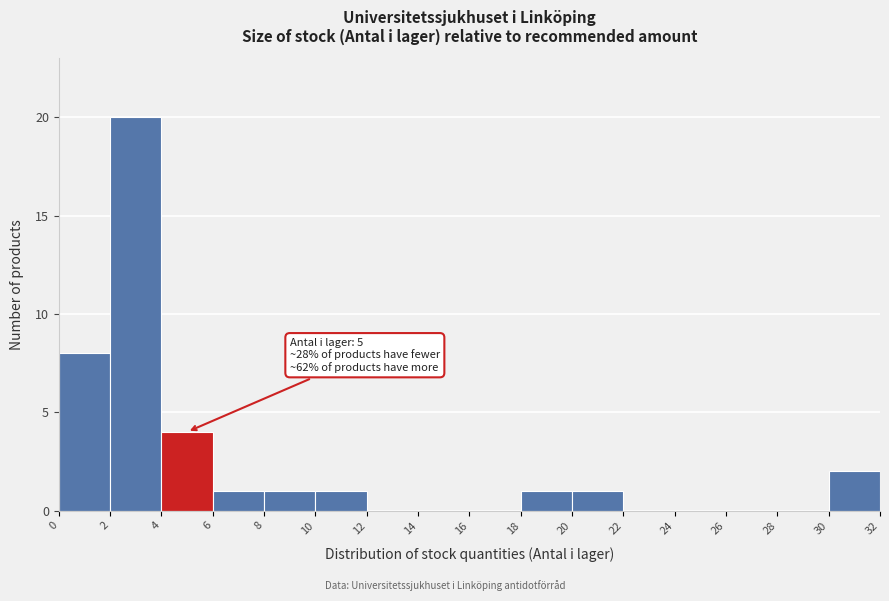

Over which range of the x-axis is the bar tallest?

2 to 4